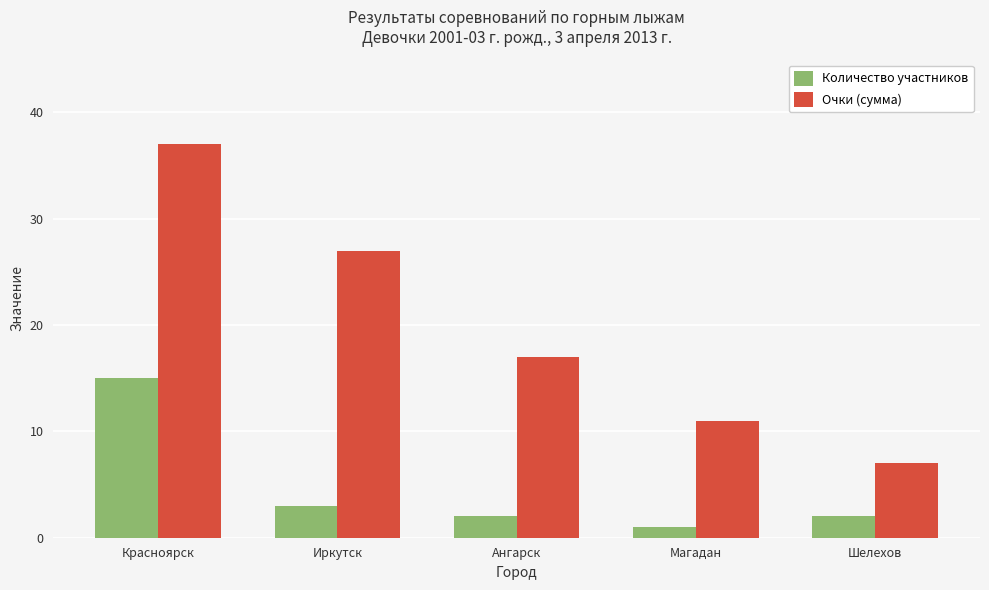

What is the value of the Количество участников bar at the 5th from the left?

2